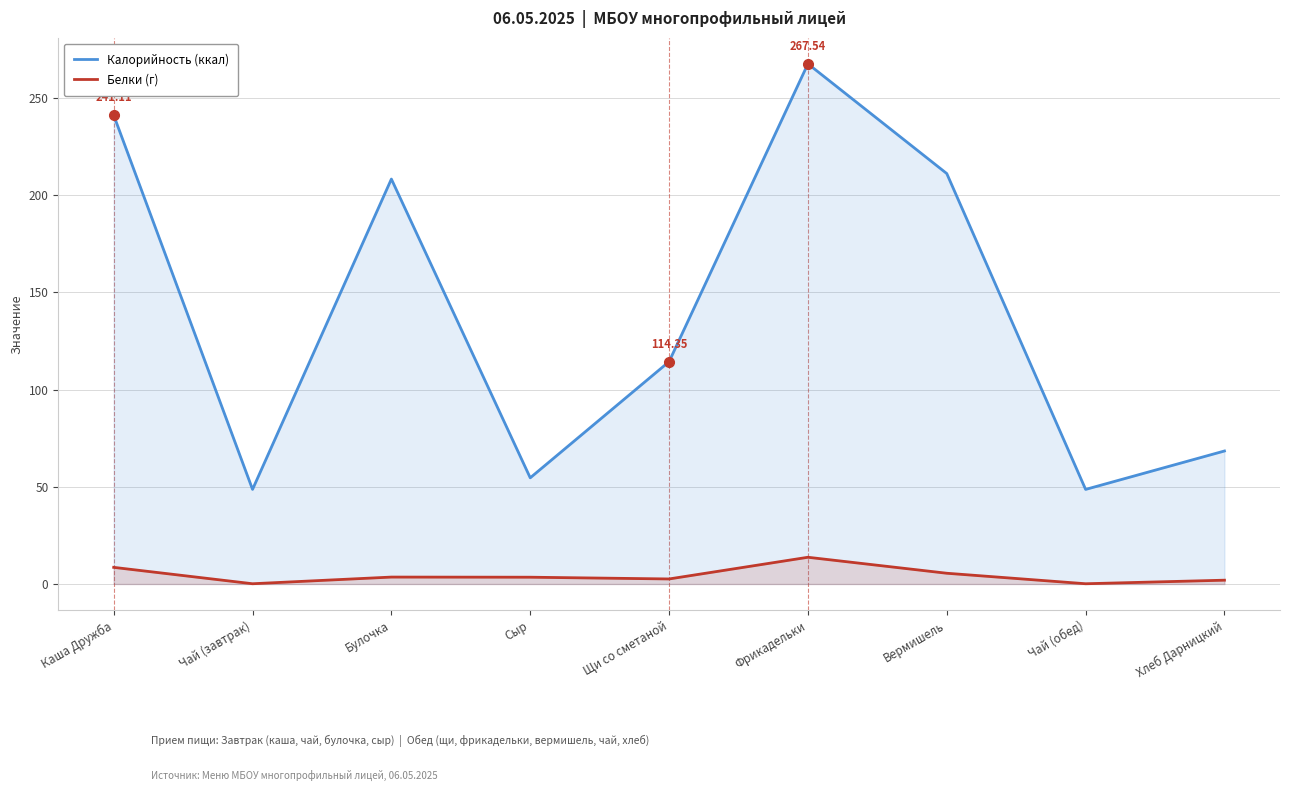

True or false: Белки (г) and Калорийность (ккал) cross at least once.

False